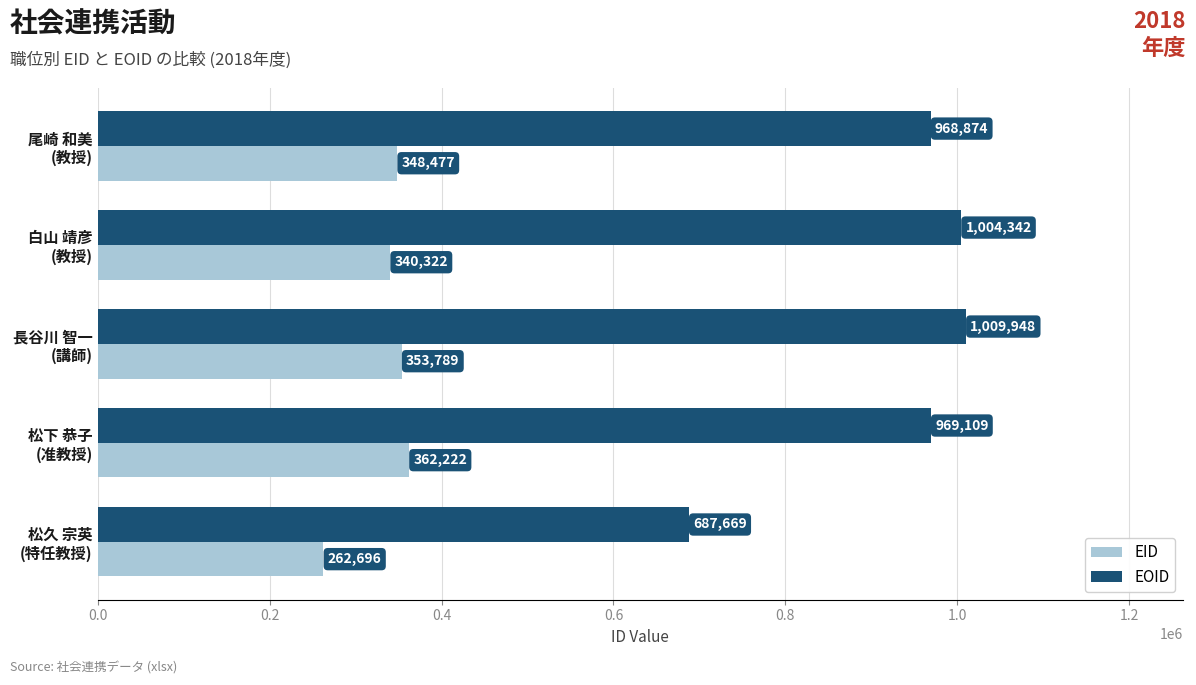

What is the sum of all EID values?

1667506